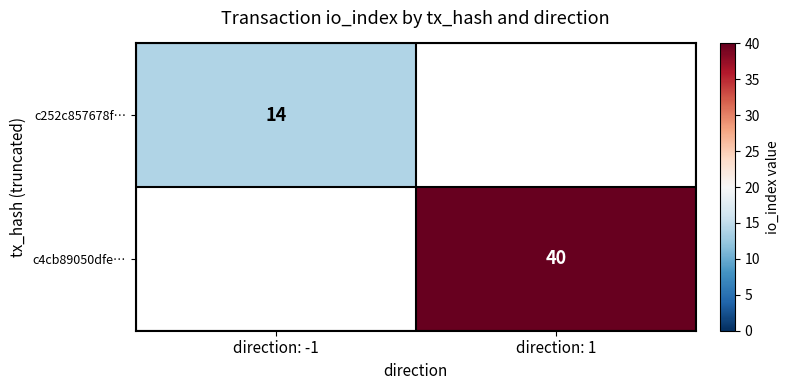

The value of c4cb89050dfe… at direction: 1 is 40. True or false?

True